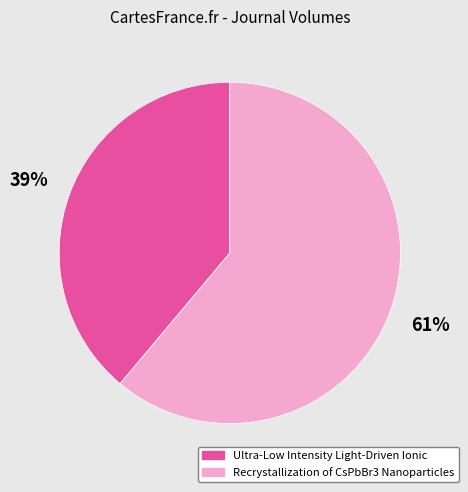

Which slice is the largest?

Recrystallization of CsPbBr3 Nanoparticles